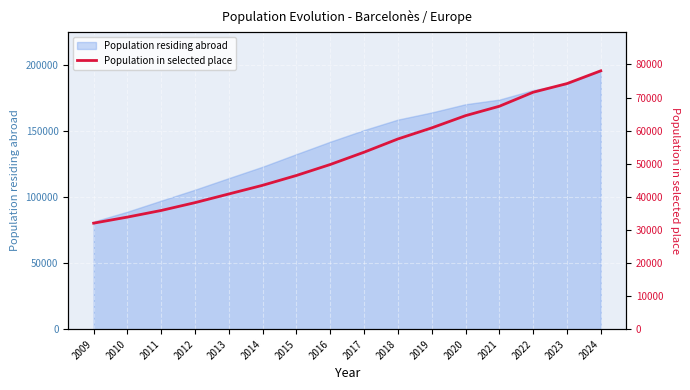

How many lines are shown in the chart?

1